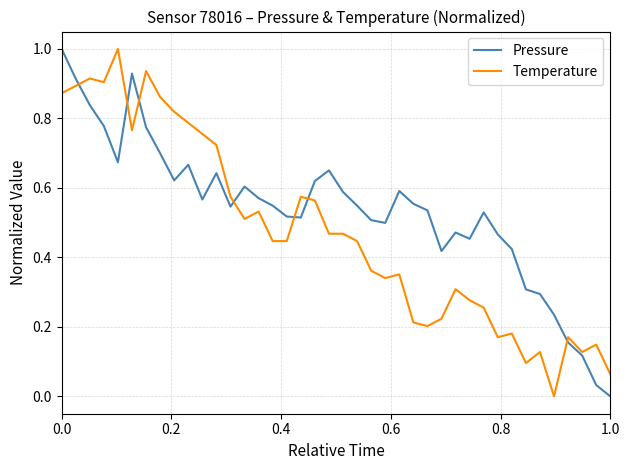

Which series has the largest total across all categories?

Pressure